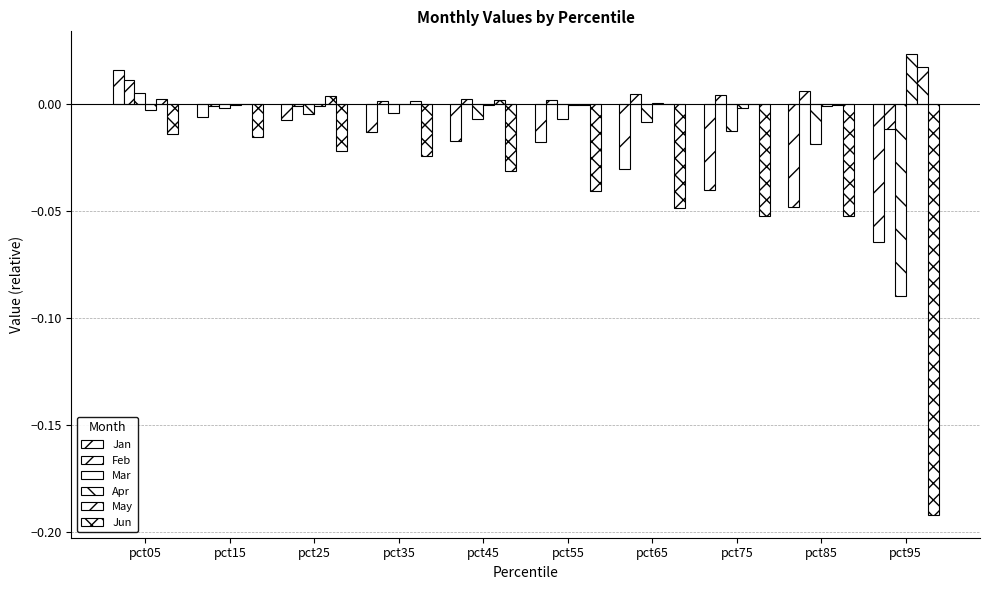

What is the minimum value shown in the chart?

-0.2